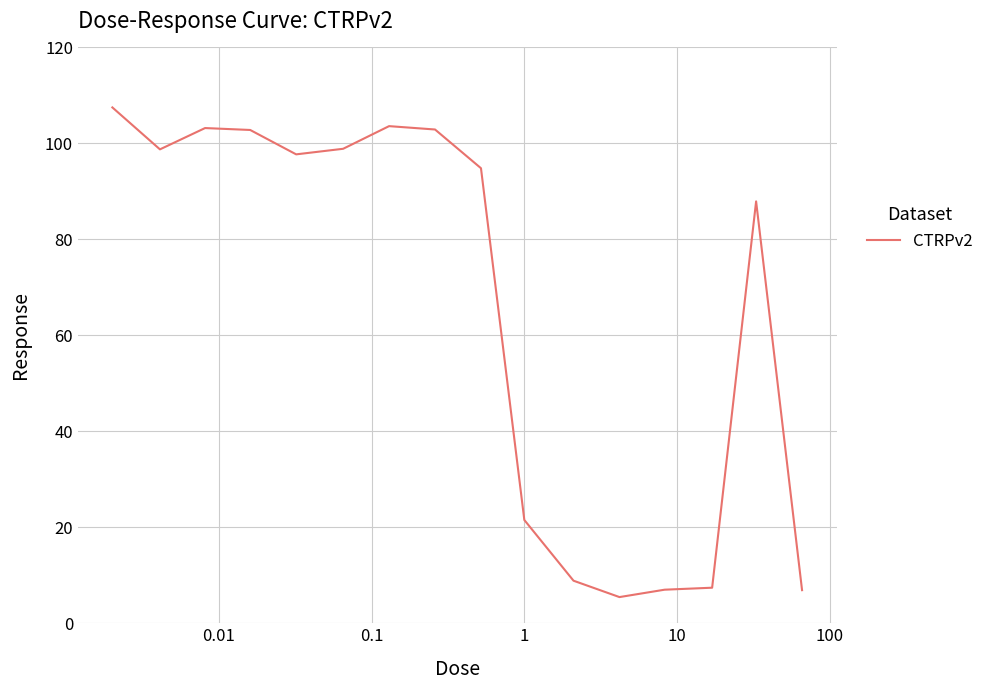

What is the difference between the maximum and minimum values?

102.0